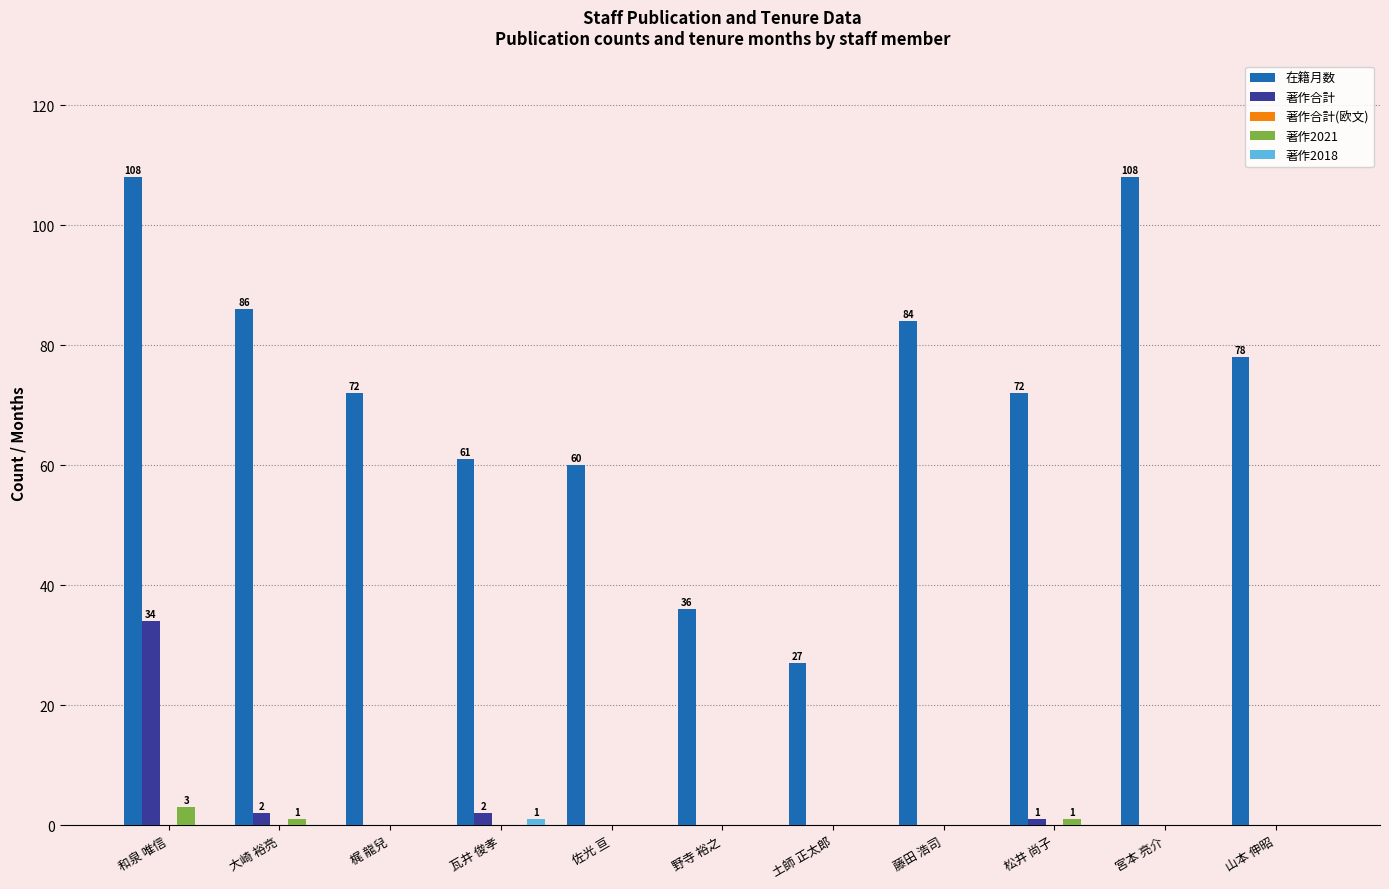

At which category is the sum across all series the highest?

和泉 唯信